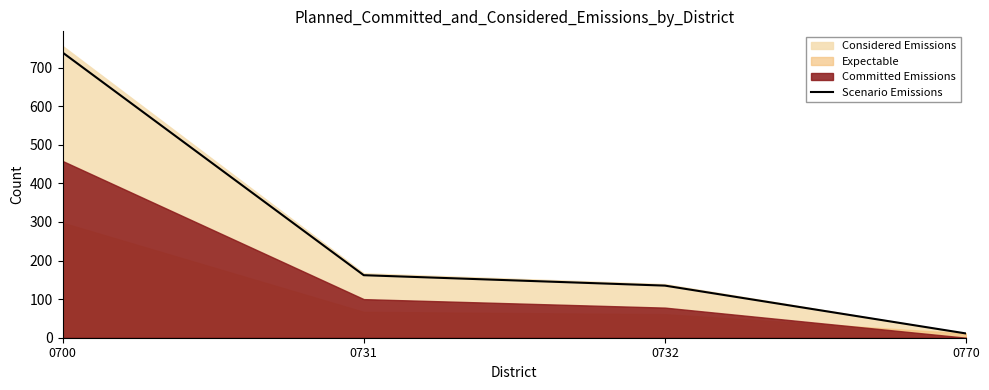

The value at 0732 is 135. True or false?

True